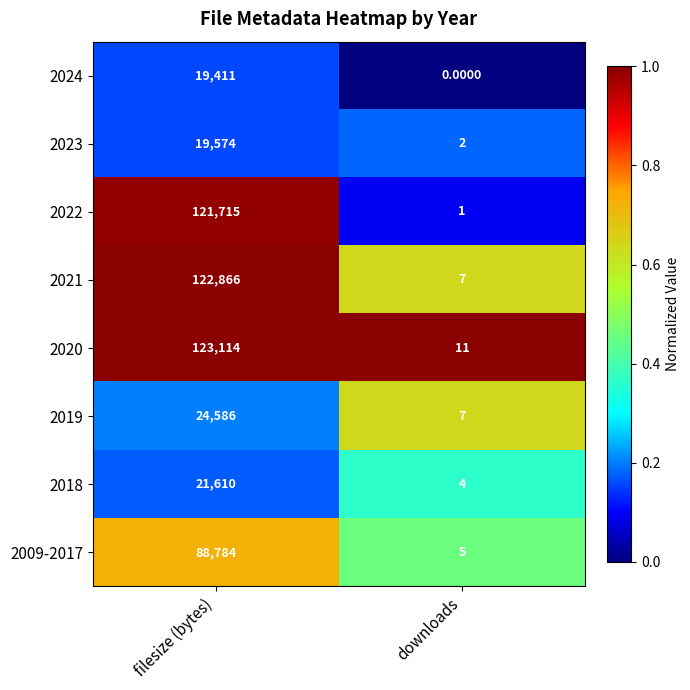

Is the value of 2024 at filesize (bytes) greater than the value of 2009-2017 at downloads?

Yes